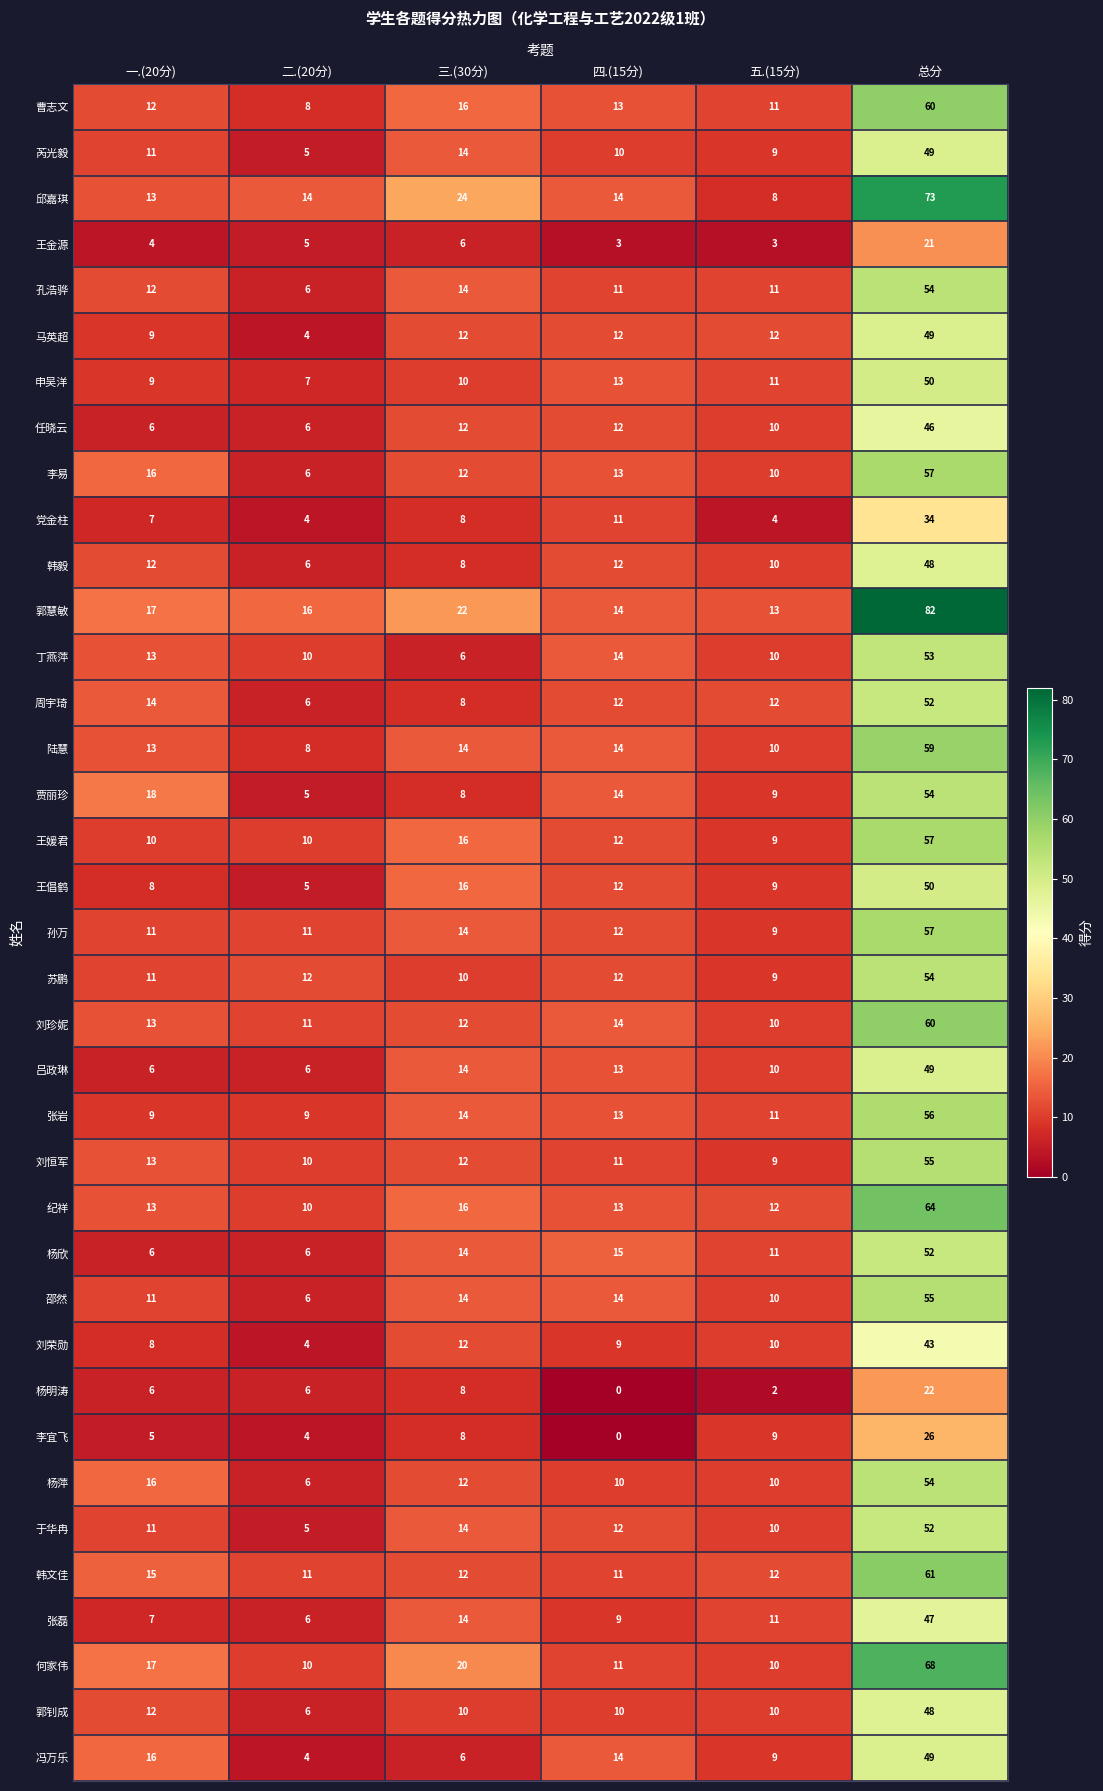

Rank the categories by 李易 value from highest to lowest.

总分, 一.(20分), 四.(15分), 三.(30分), 五.(15分), 二.(20分)